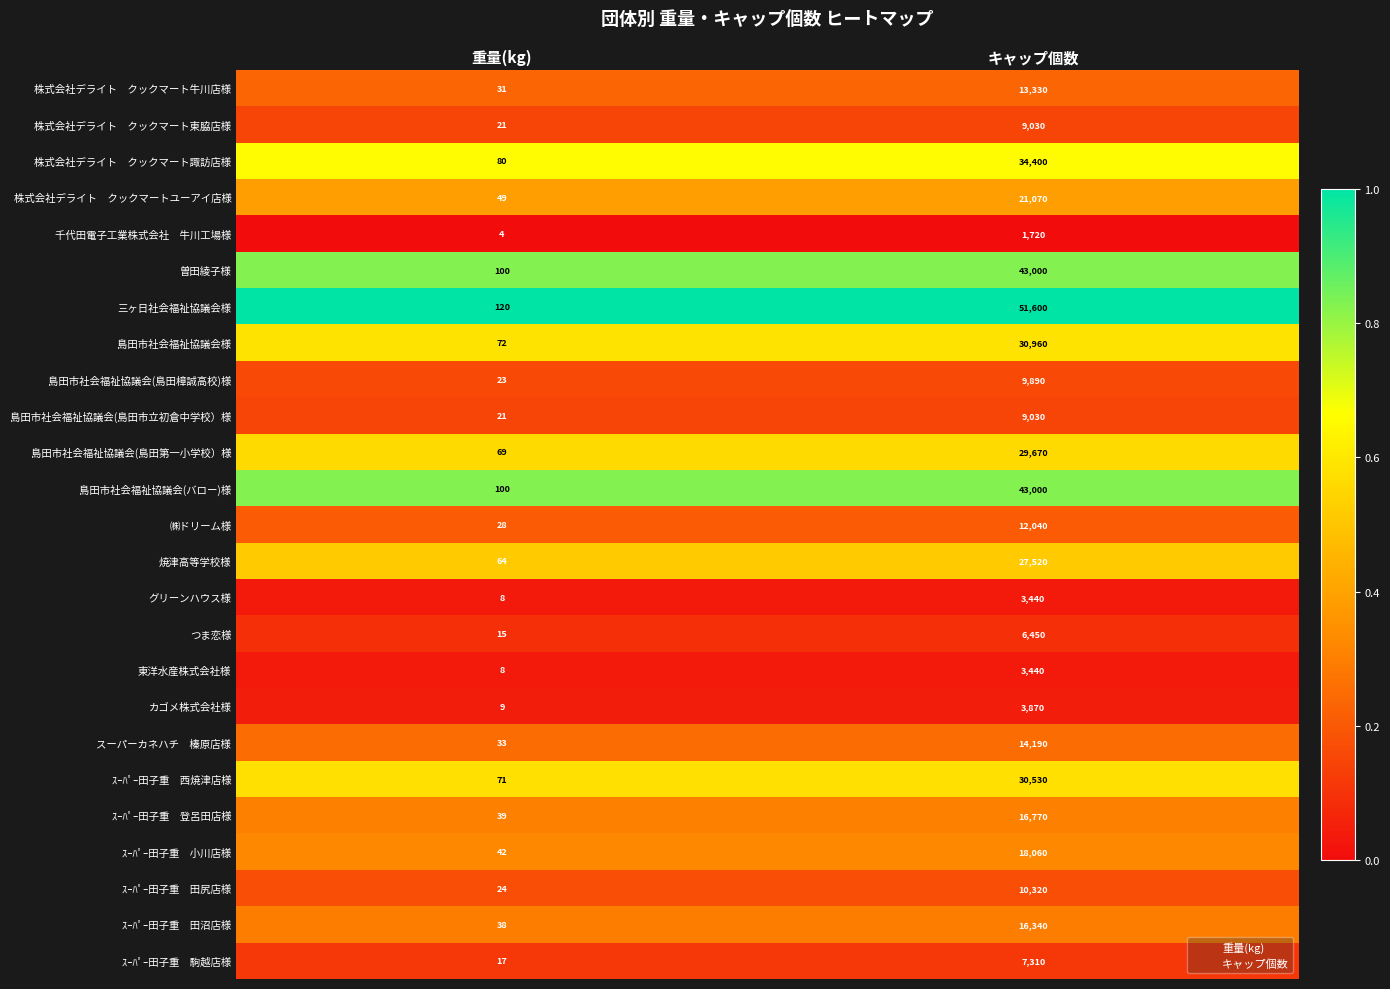

What is the total value across all series at 重量(kg)?

1086